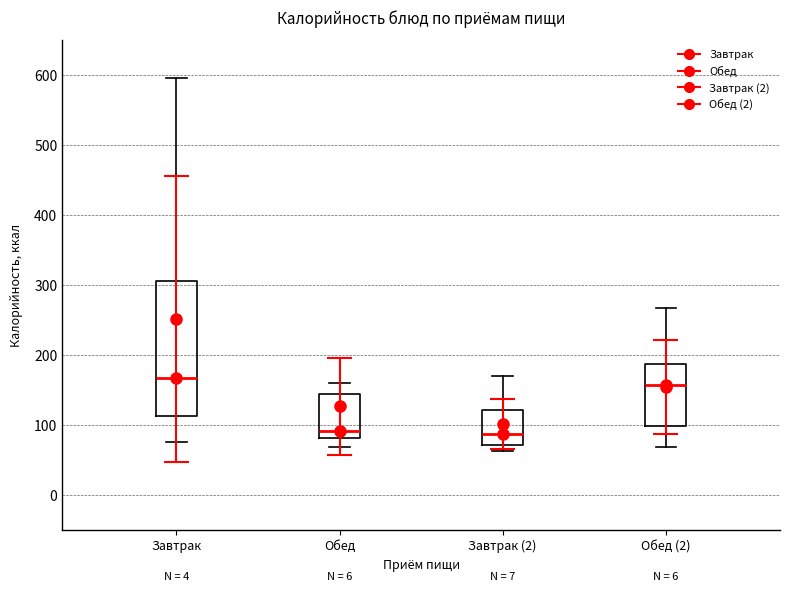

Reading left to right, transcribe this box plot: for each box, give where its median line is, the range the box spans, and where its two whiskers end, as read against the y-axis. The values are not printed on the chart, so give them approximately, as read against the axis.

Завтрак: median 170, box 110 to 310, whiskers 80 to 600
Обед: median 90, box 80 to 140, whiskers 70 to 160
Завтрак (2): median 90, box 70 to 120, whiskers 60 to 170
Обед (2): median 160, box 100 to 190, whiskers 70 to 270